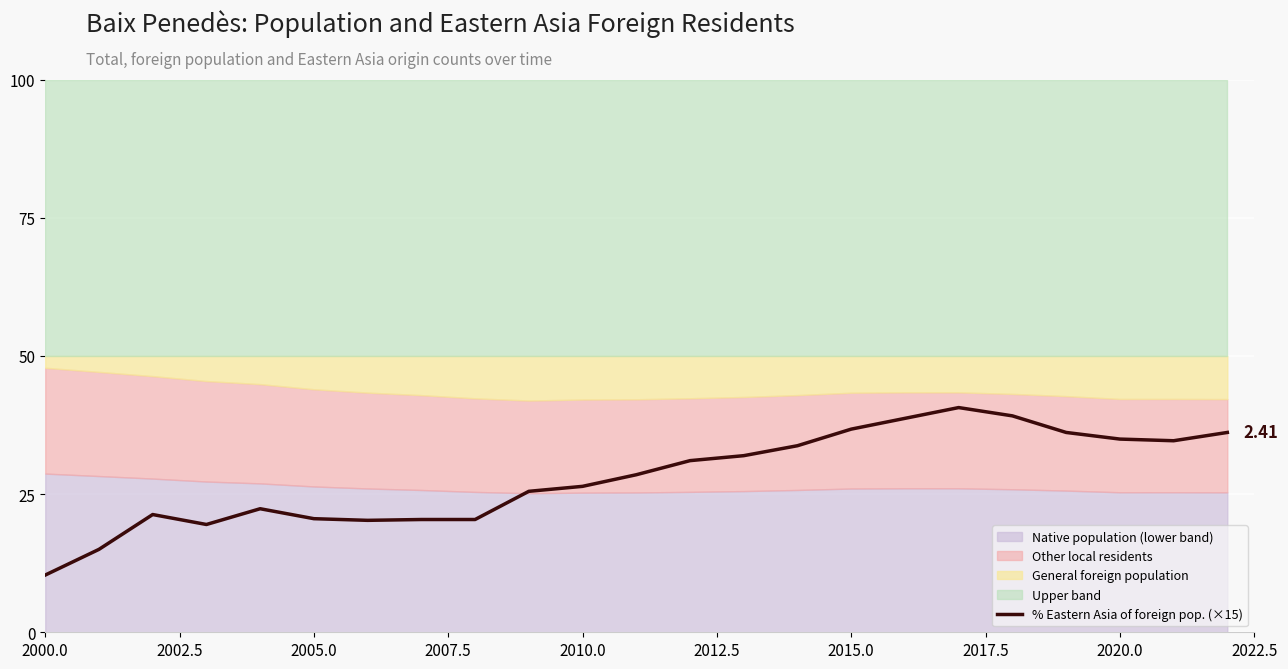

What is the value of the 15th point from the left?

33.8